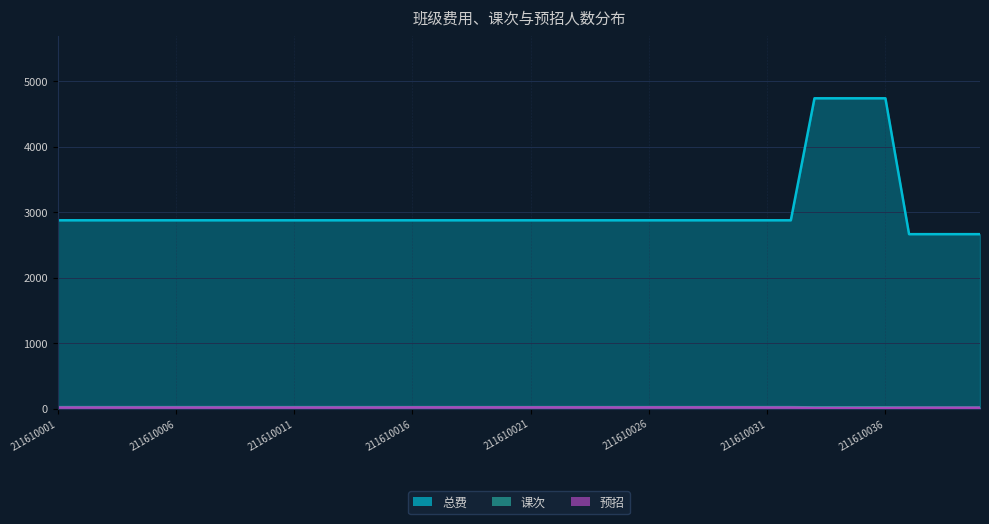

At which label does 总费 first exceed 2877?

211610033